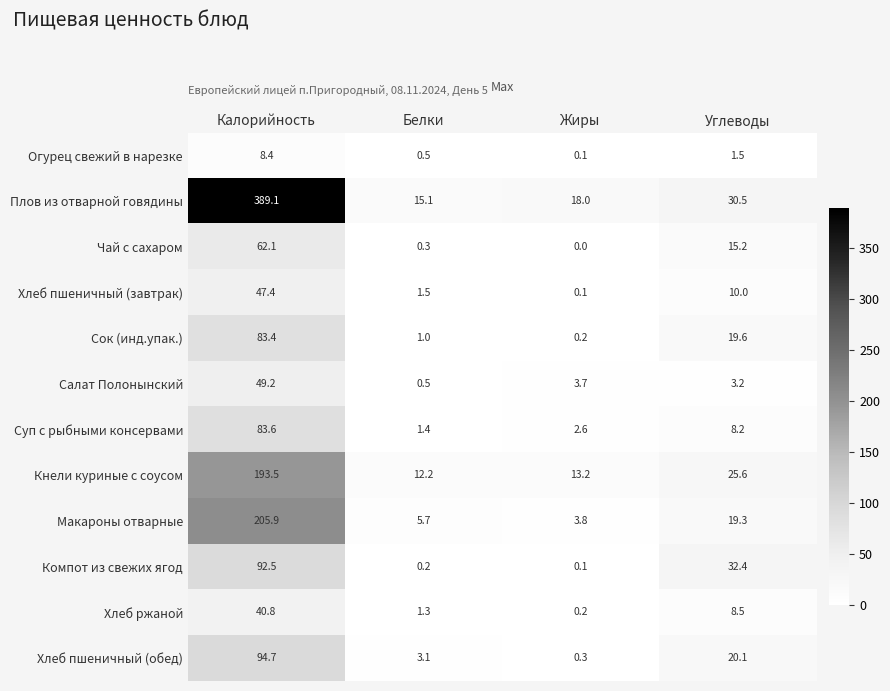

The value of Макароны отварные at Углеводы is 26.0. True or false?

False